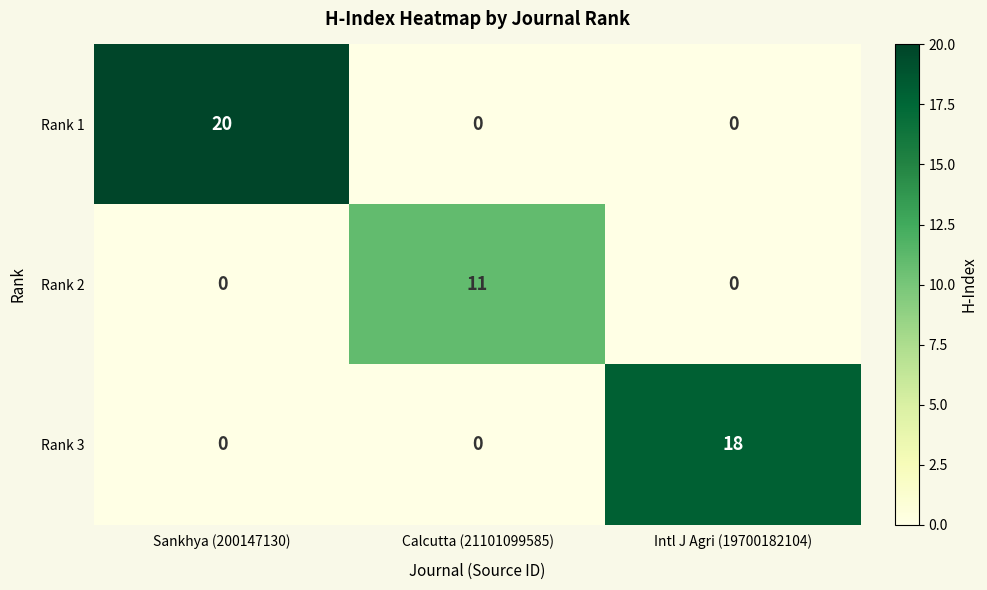

What is the sum of the Rank 3 values at Intl J Agri (19700182104) and Sankhya (200147130)?

18